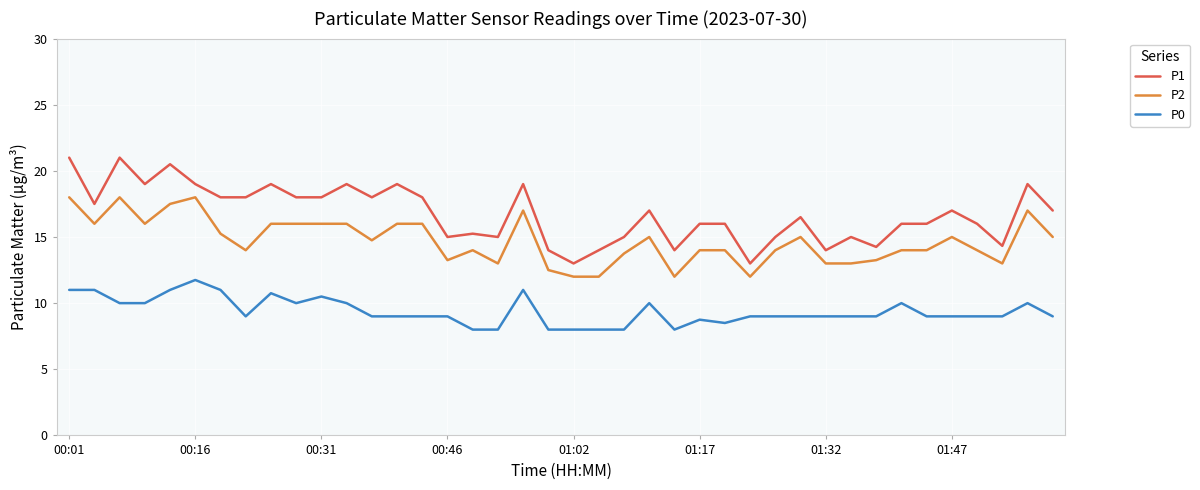

What is the maximum value shown in the chart?

21.0